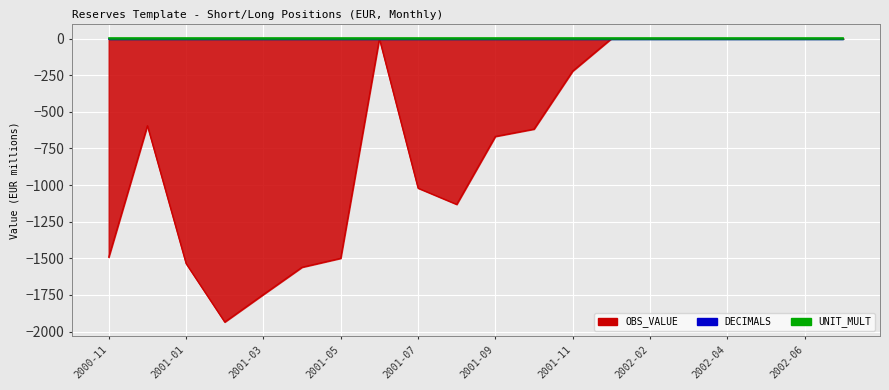

How many lines are shown in the chart?

3